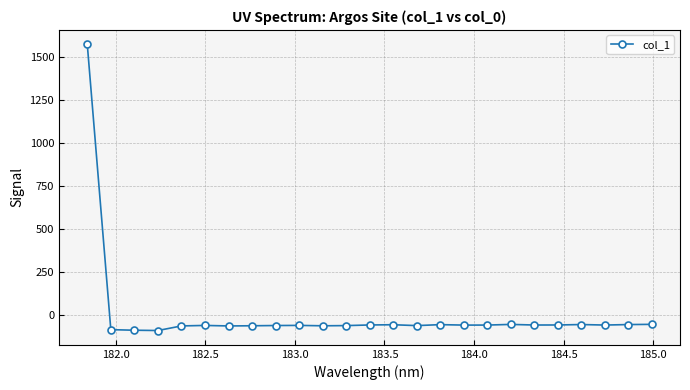

True or false: the data has more than 2 interior local peaks.

True